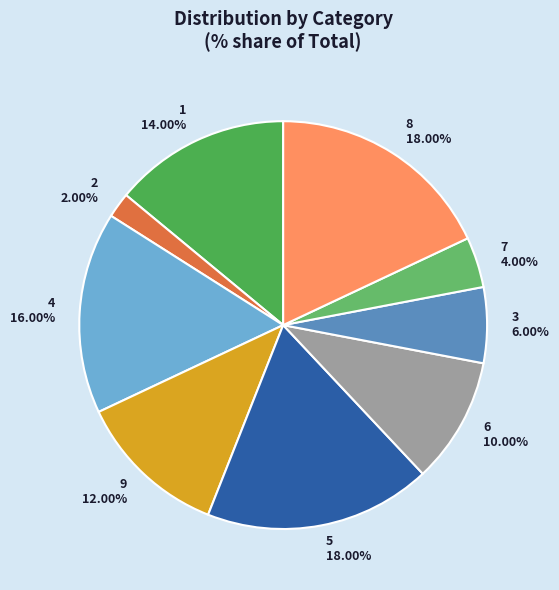

Which slice is the smallest?

2